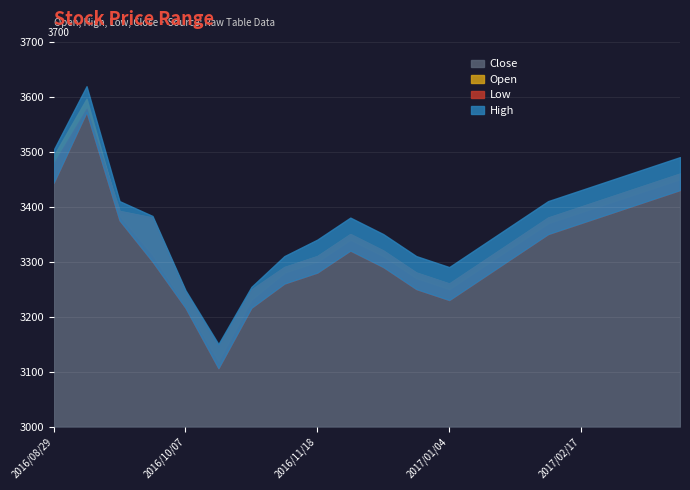

Which label corresponds to the largest value in the chart?

2016/09/07